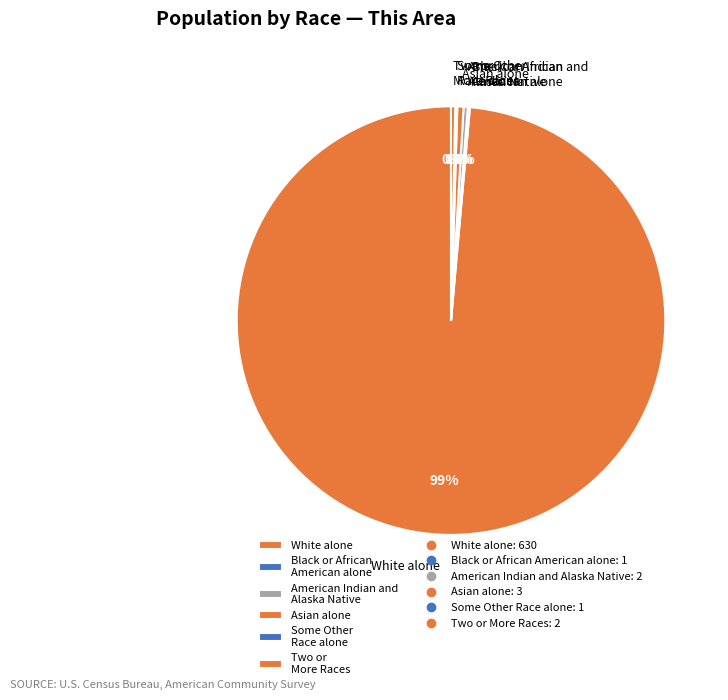

Is the sum of Two or More Races and American Indian and Alaska Native greater than half?

No